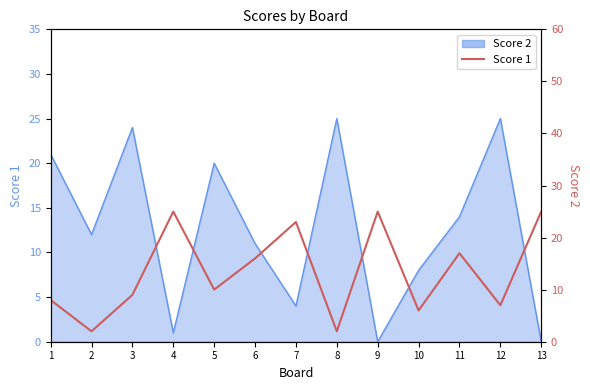

The value at 7 is 15. True or false?

False